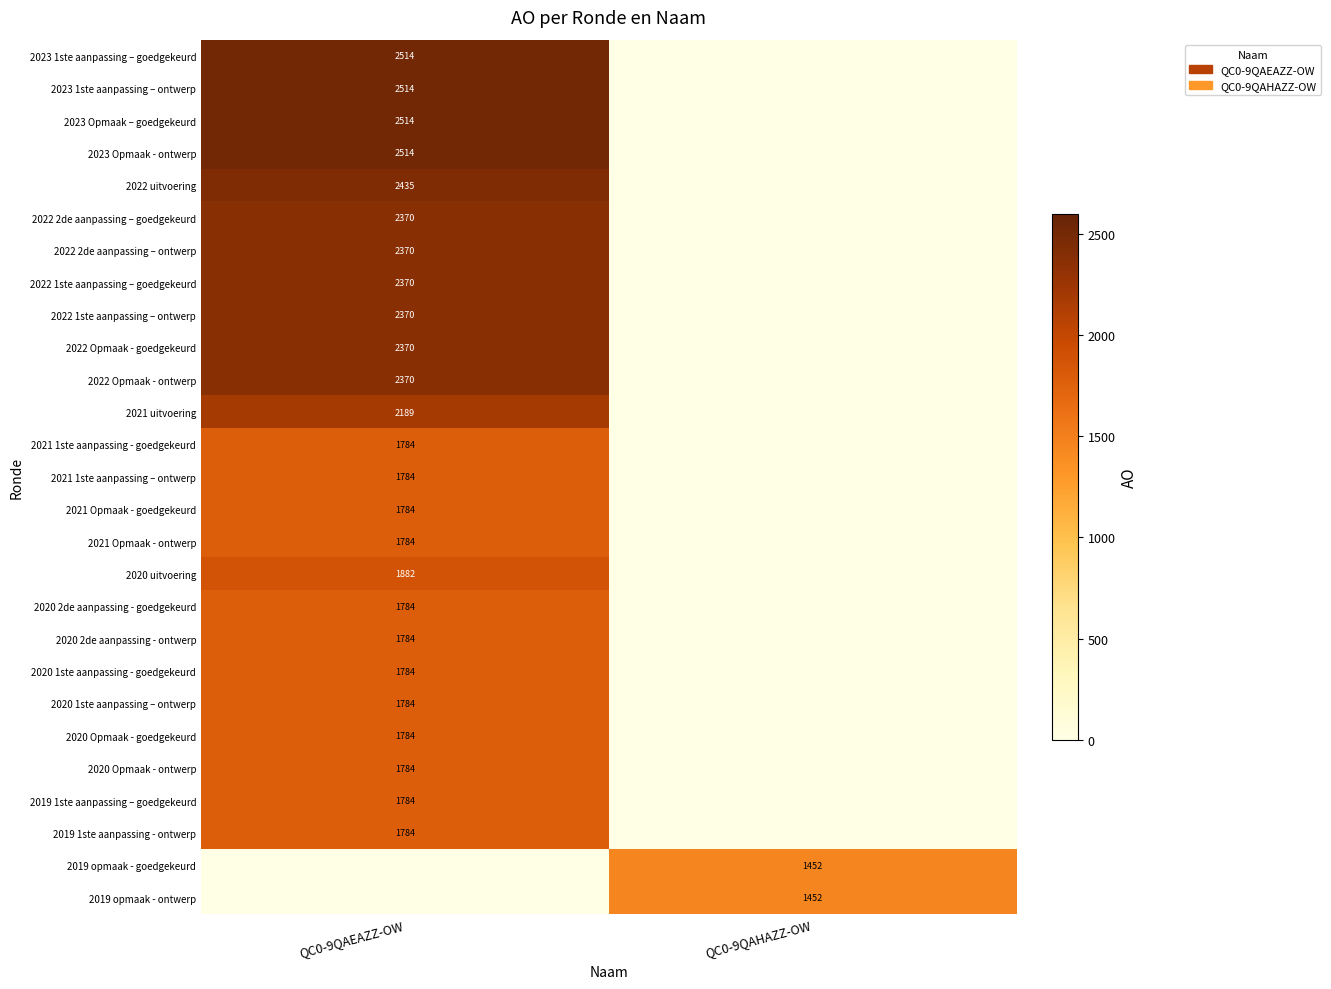

What is the total value across all series at QC0-9QAHAZZ-OW?

2904